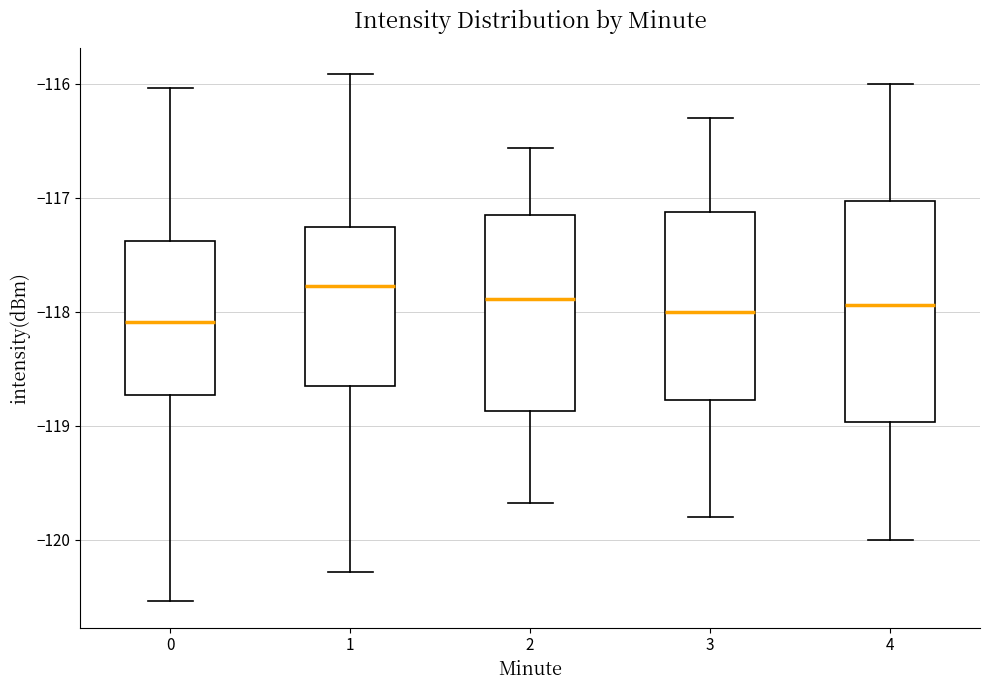

Reading left to right, transcribe this box plot: for each box, give where its median line is, the range the box spans, and where its two whiskers end, as read against the y-axis. The values are not printed on the chart, so give them approximately, as read against the axis.

0: median -118.1, box -118.7 to -117.4, whiskers -120.5 to -116.0
1: median -117.8, box -118.7 to -117.3, whiskers -120.3 to -115.9
2: median -117.9, box -118.9 to -117.2, whiskers -119.7 to -116.6
3: median -118.0, box -118.8 to -117.1, whiskers -119.8 to -116.3
4: median -117.9, box -119.0 to -117.0, whiskers -120.0 to -116.0